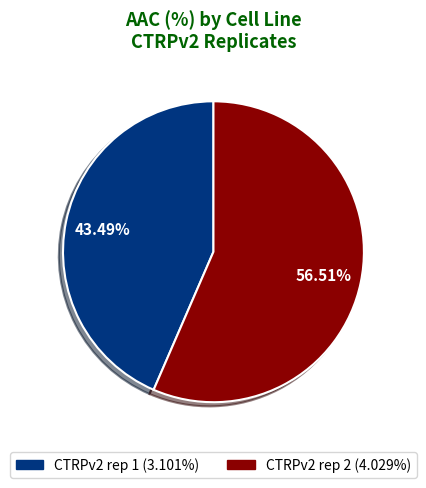

To the nearest percent, what is the combined percentage of CTRPv2 rep 1 and CTRPv2 rep 2?

100%